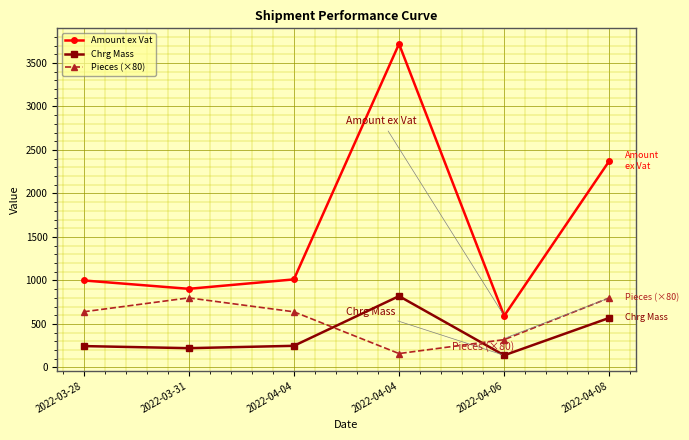

At which category is the sum across all series the highest?

2022-04-04